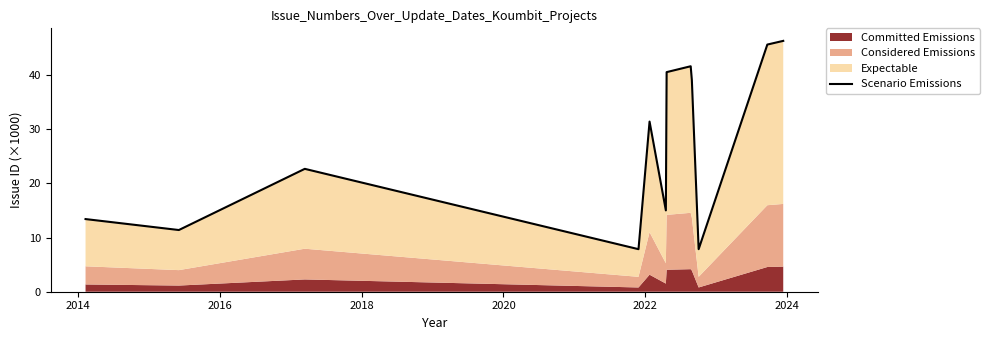

What is the difference between the maximum and minimum values?

38.5